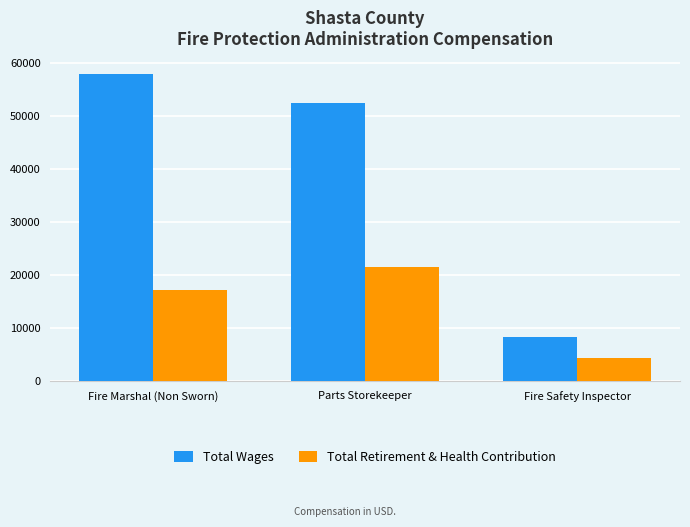

Which category has the lowest value in the Total Retirement & Health Contribution series?

Fire Safety Inspector